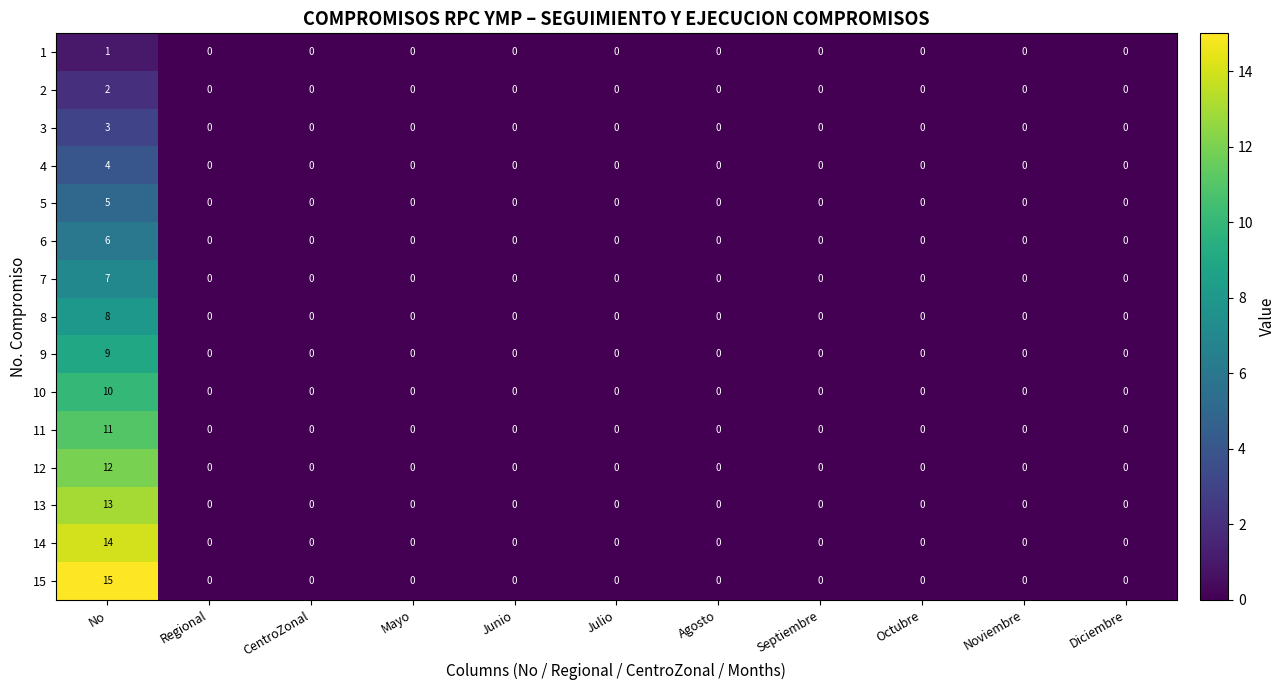

The value of 14 at Noviembre is 0. True or false?

True